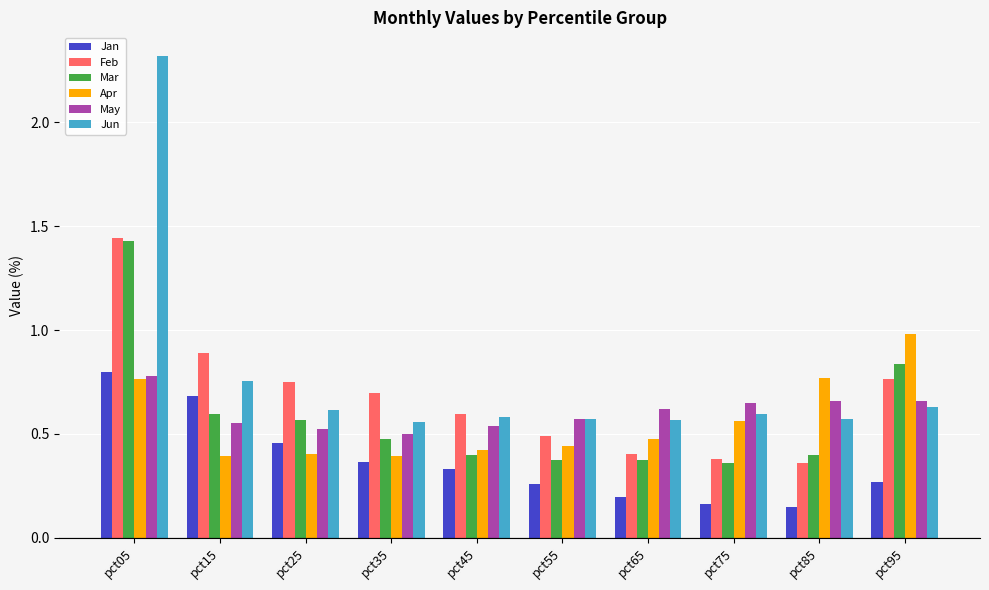

Is it true that Mar equals 0.5 at pct35?

True